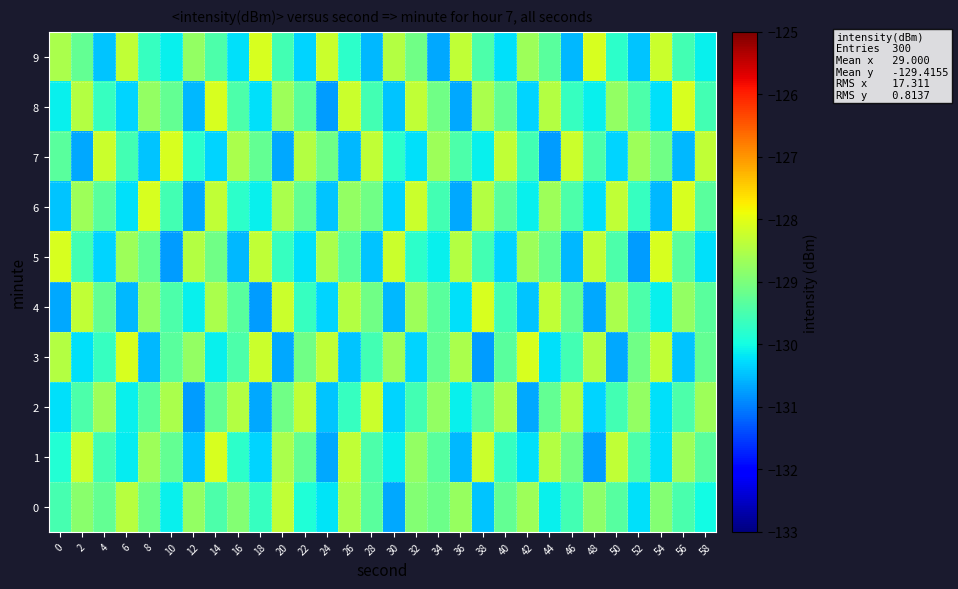

At which category is the sum across all series the highest?

14